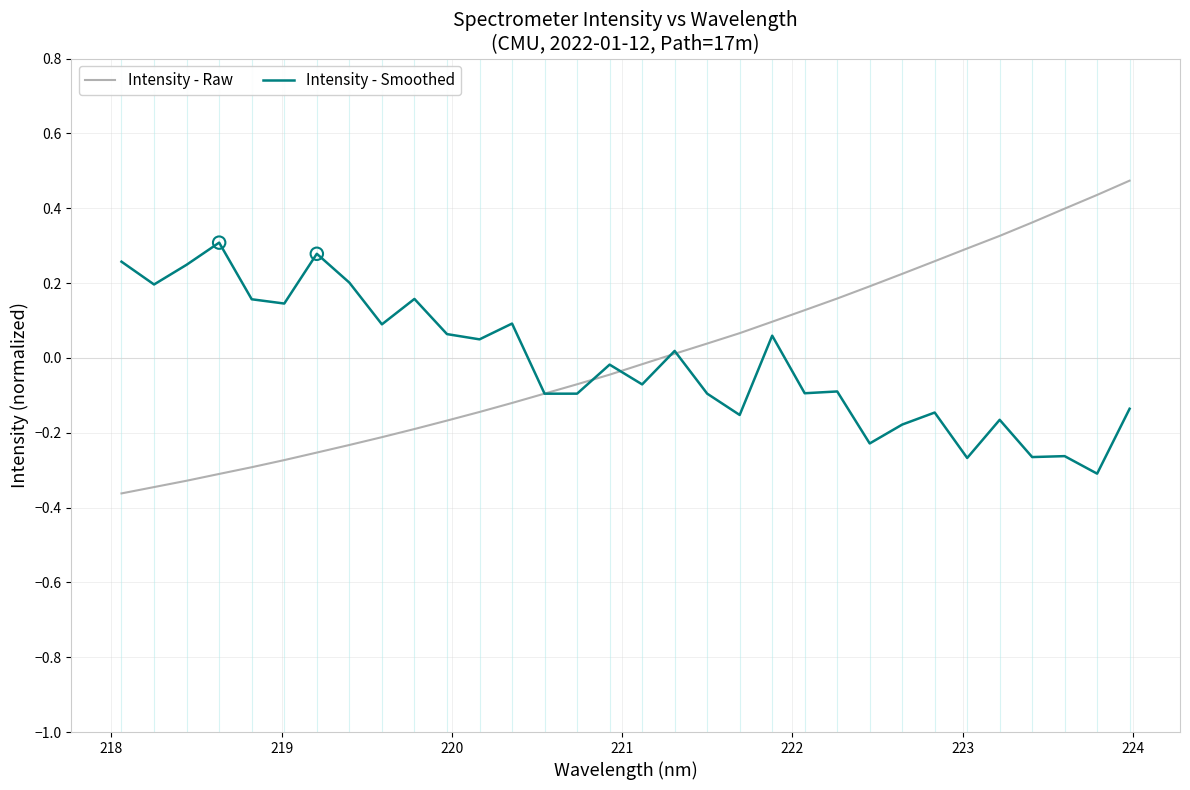

Which series has the largest range (max minus min)?

Intensity - Raw